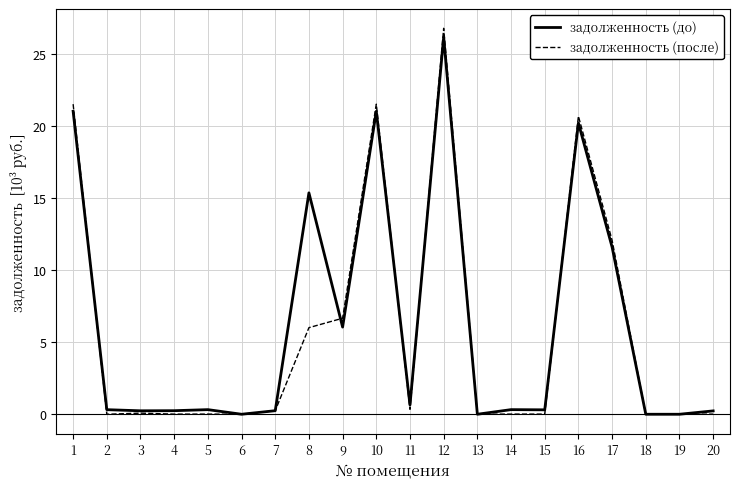

At how many categories does at least one series exceed 5?

7